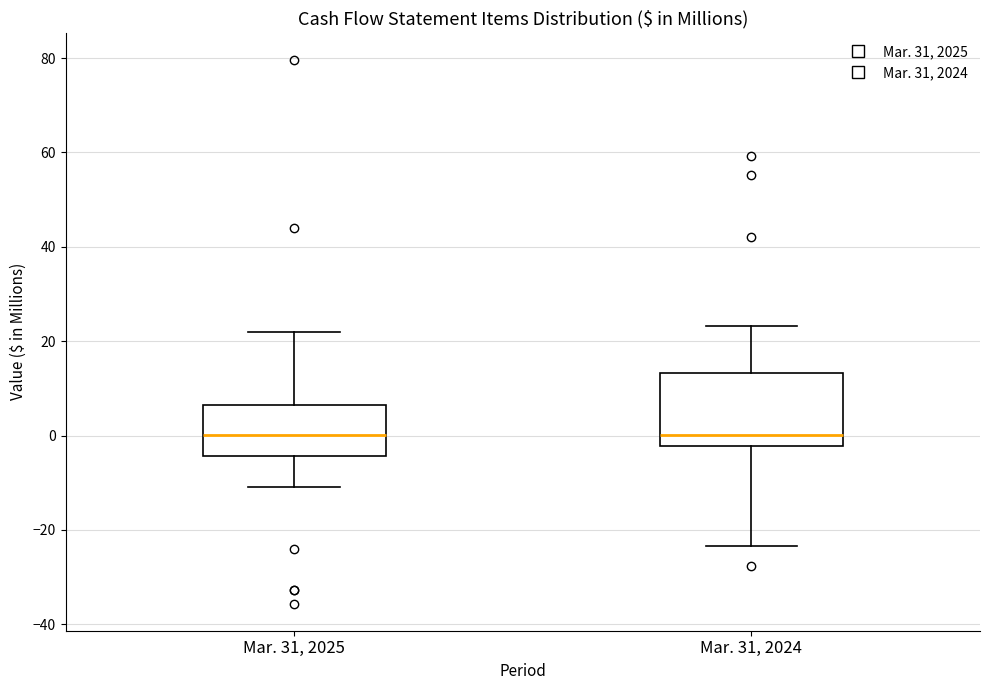

Where does the median line of the box for Mar. 31, 2025 sit on the y-axis? The values are not printed on the chart, so give them approximately, as read against the axis.

0